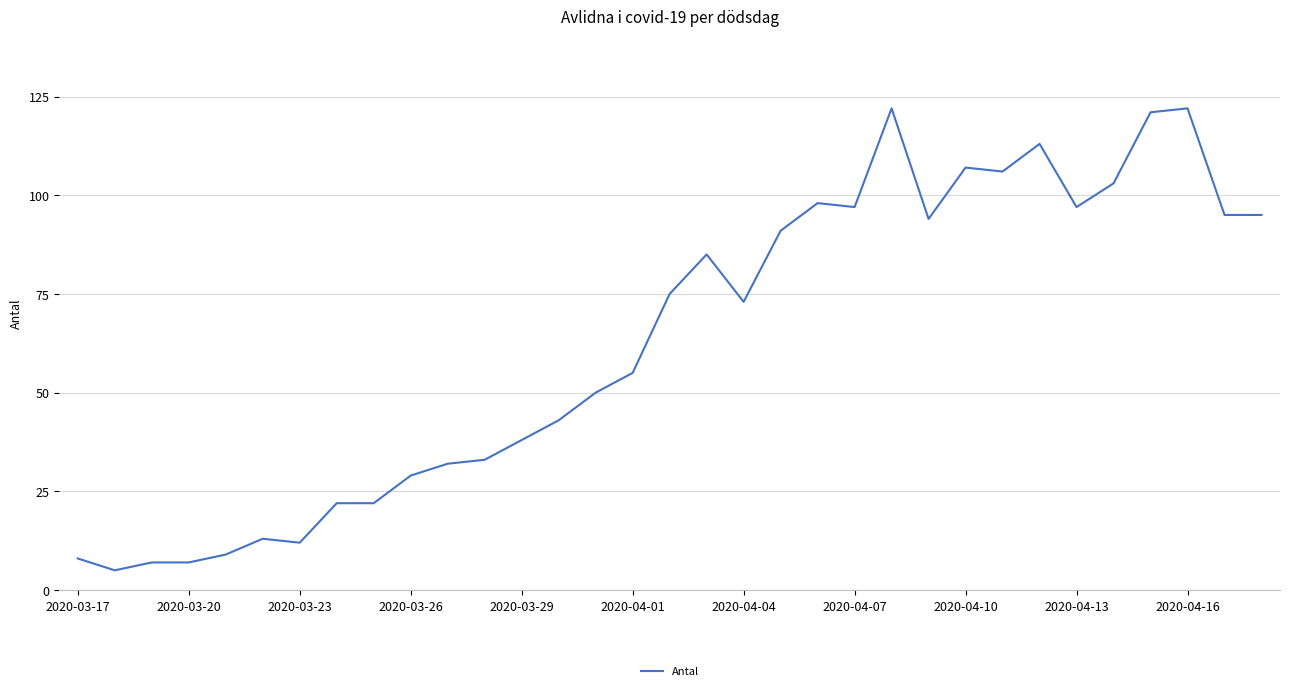

What is the smallest value displayed?

5